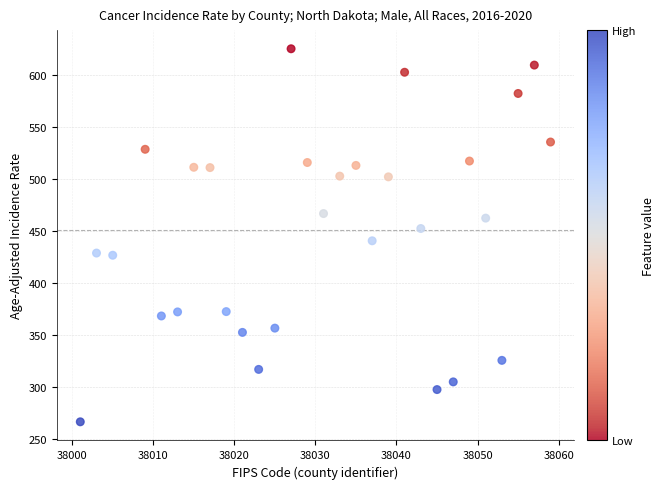

What is the range of X values (max minus min)?

58.0